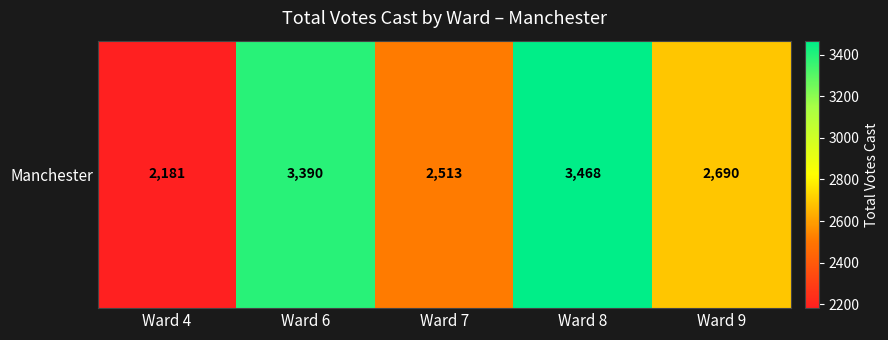

What is the difference between the values at Ward 8 and Ward 9?

778